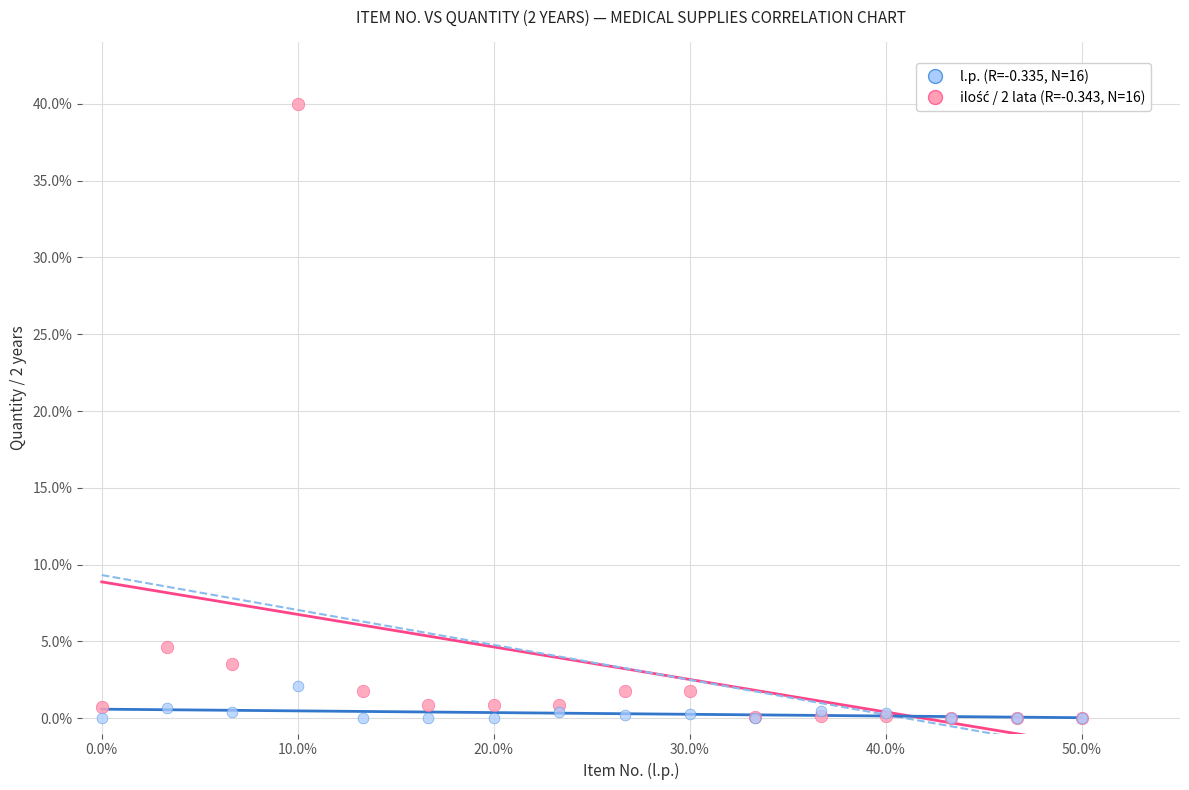

Across all series, what Y value is closest to 20?

4.6